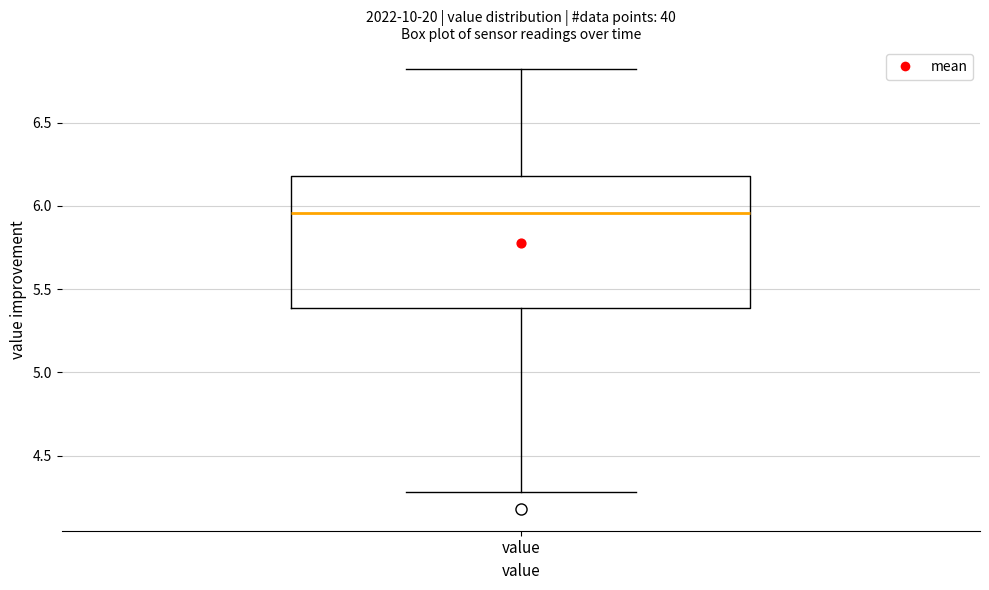

Read this box plot against the y-axis: the position of the median line, the range covered by the box, and the ends of both whiskers. The values are not printed on the chart, so give them approximately, as read against the axis.

median 5.95, box 5.40 to 6.20, whiskers 4.30 to 6.80